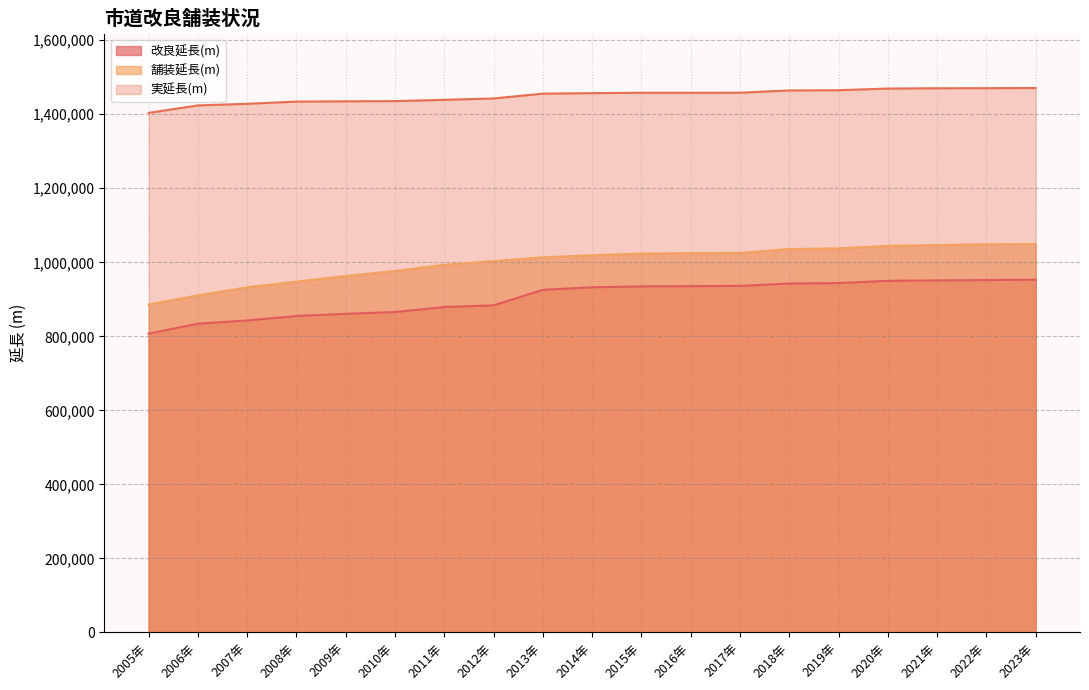

Does the chart display data point markers on the line(s)?

No